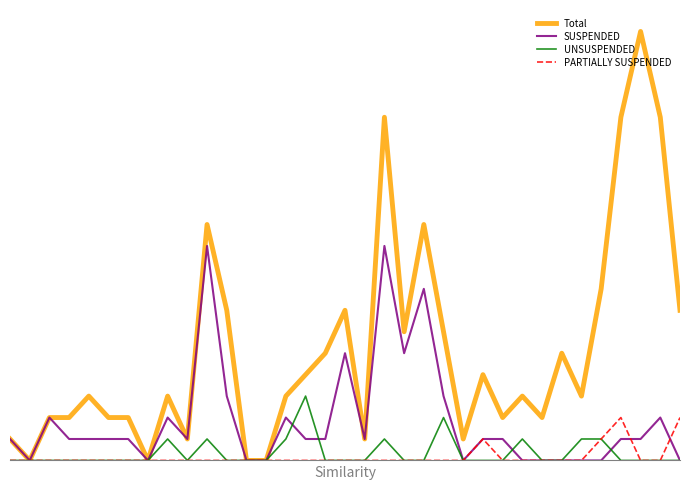

True or false: Total has more than 1 points higher than both neighbors.

True